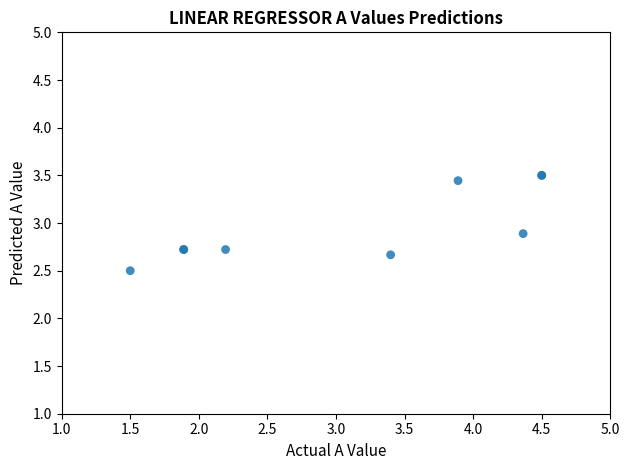

What Y value in the scatter plot is closest to 3?

2.9